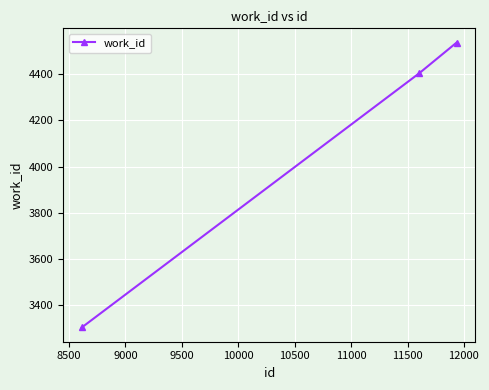

What is the minimum value shown in the chart?

3304